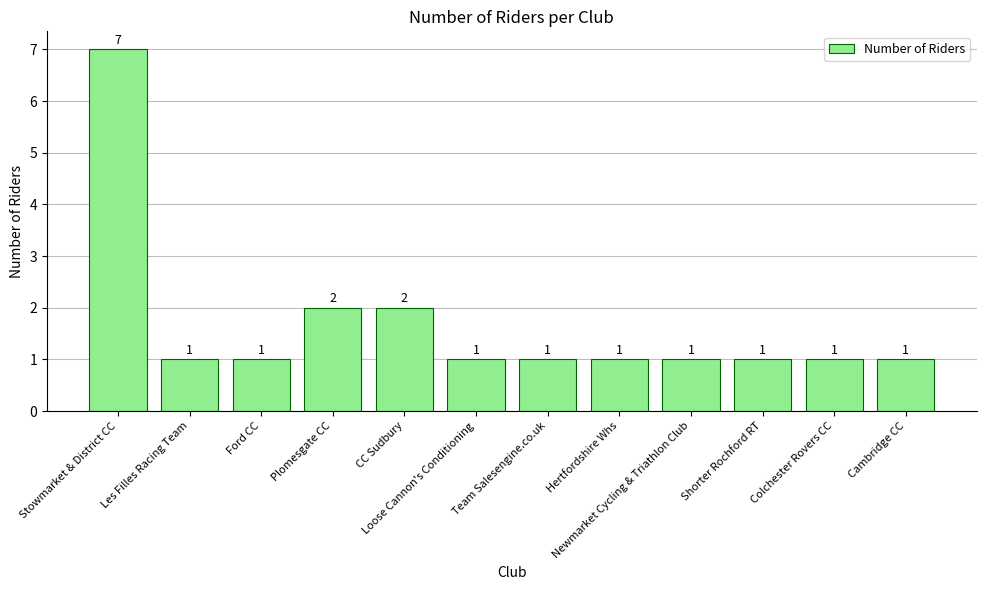

What is the difference between the values at Stowmarket & District CC and Cambridge CC?

6